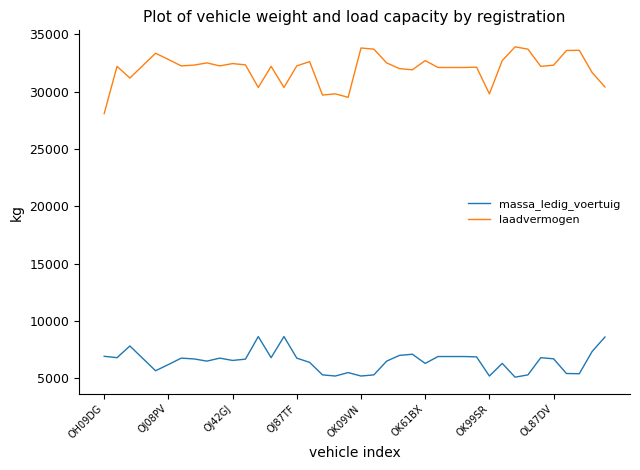

True or false: massa_ledig_voertuig and laadvermogen cross at least once.

False